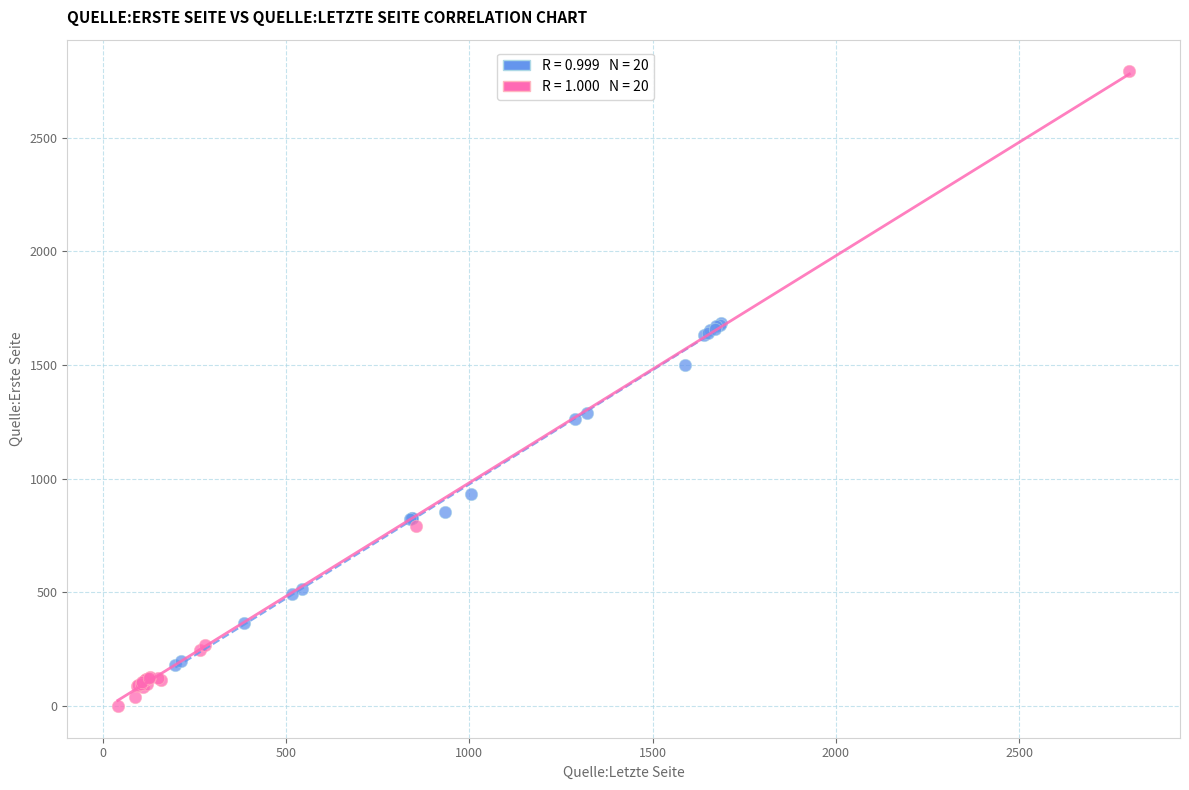

Which series contains the lowest Y value?

Teil eines Buches (21–40)